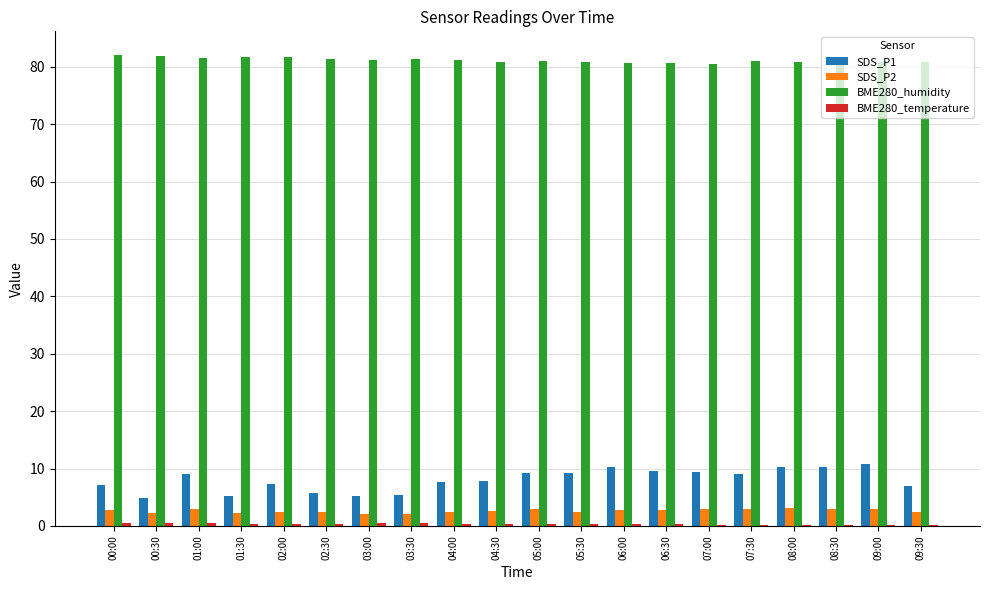

The BME280_humidity series shows 81.0 at 07:30. True or false?

True